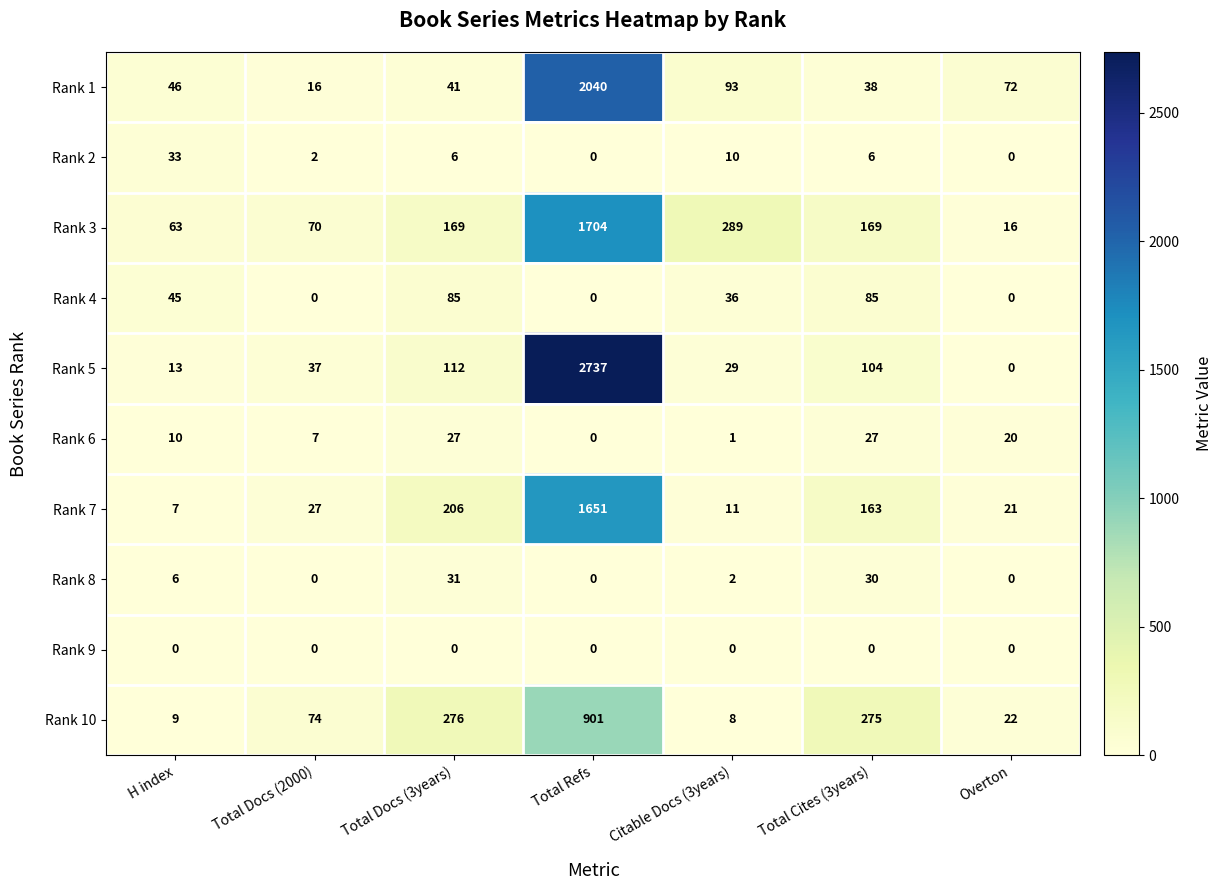

Count the number of categories in the chart.

7